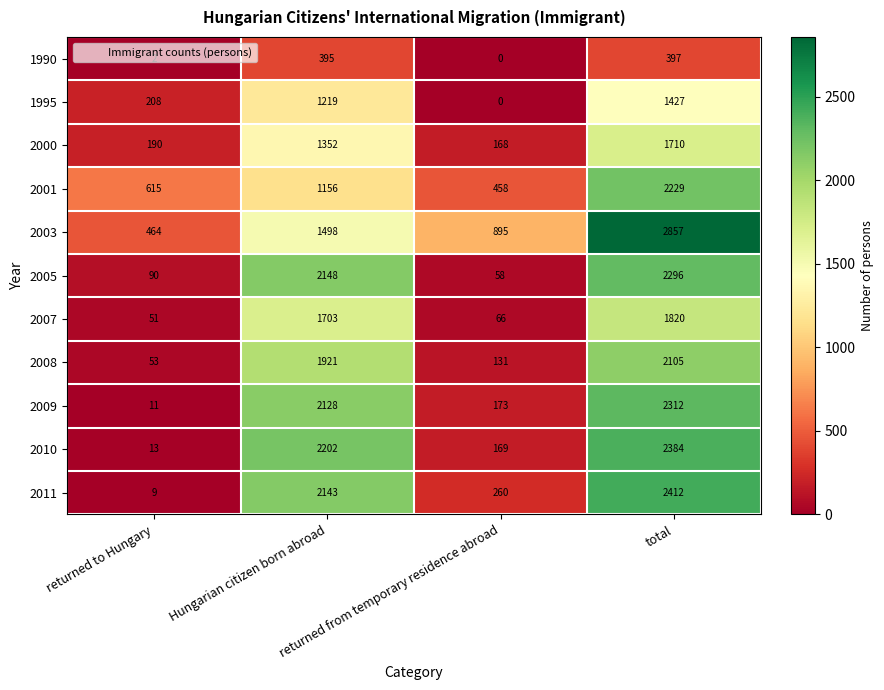

Rank the series by their maximum value, from lowest to highest.

1990, 1995, 2000, 2007, 2008, 2001, 2005, 2009, 2010, 2011, 2003